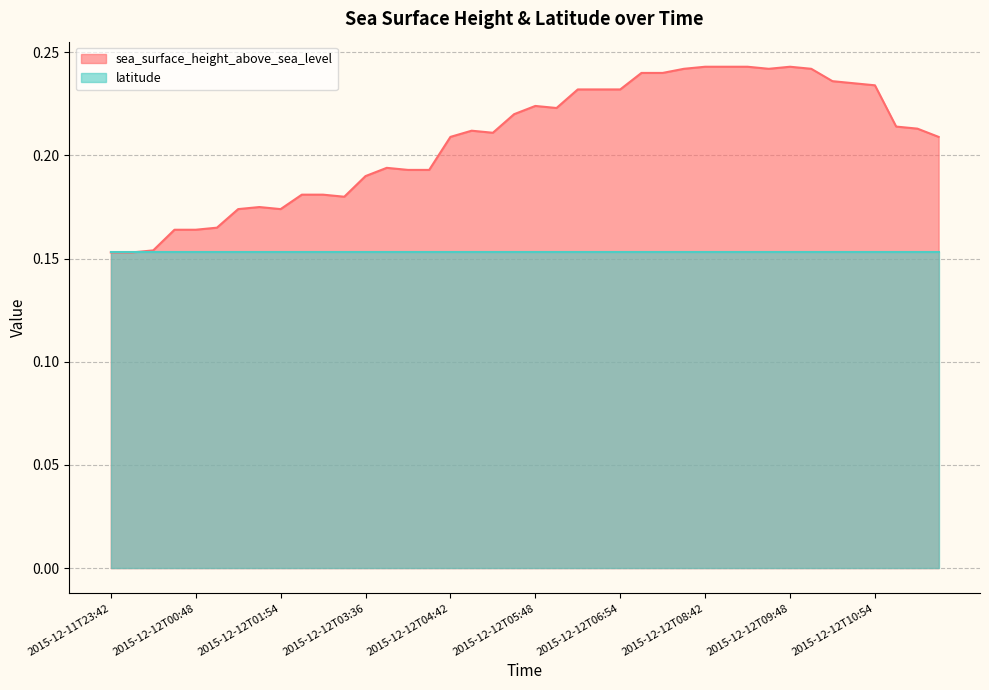

How many points are higher than both their immediate neighbors (excluding endpoints)?

5